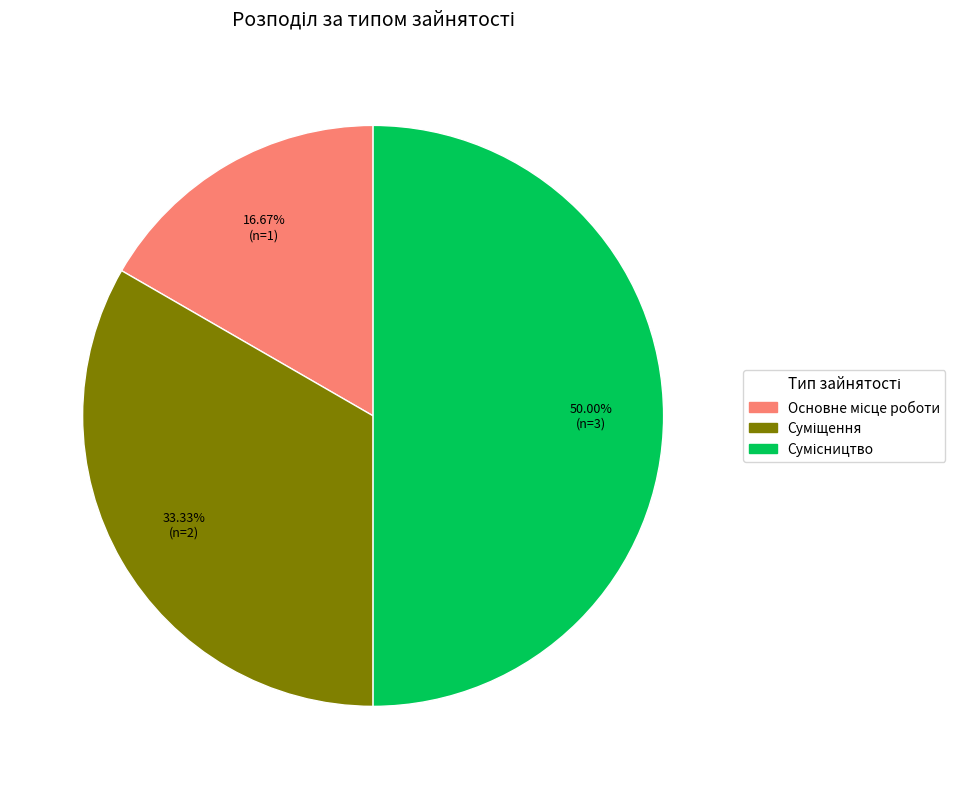

How many segments does this pie chart have?

3